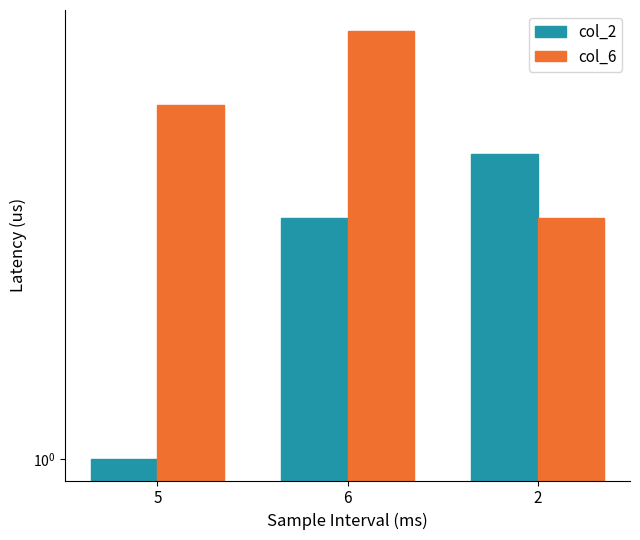

What is the sum of all col_6 values?

15